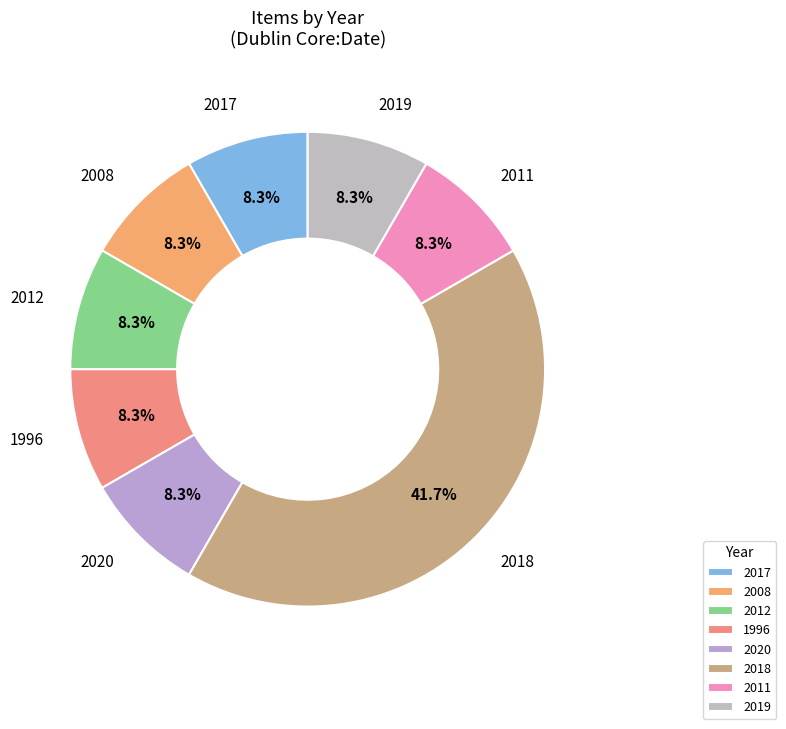

To the nearest percent, what portion does 2017 represent?

8%